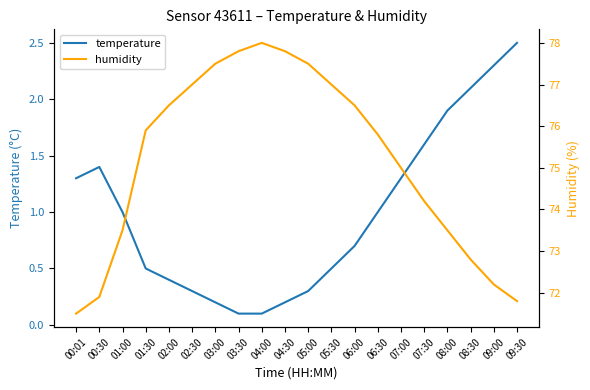

True or false: temperature and humidity intersect in this chart.

False